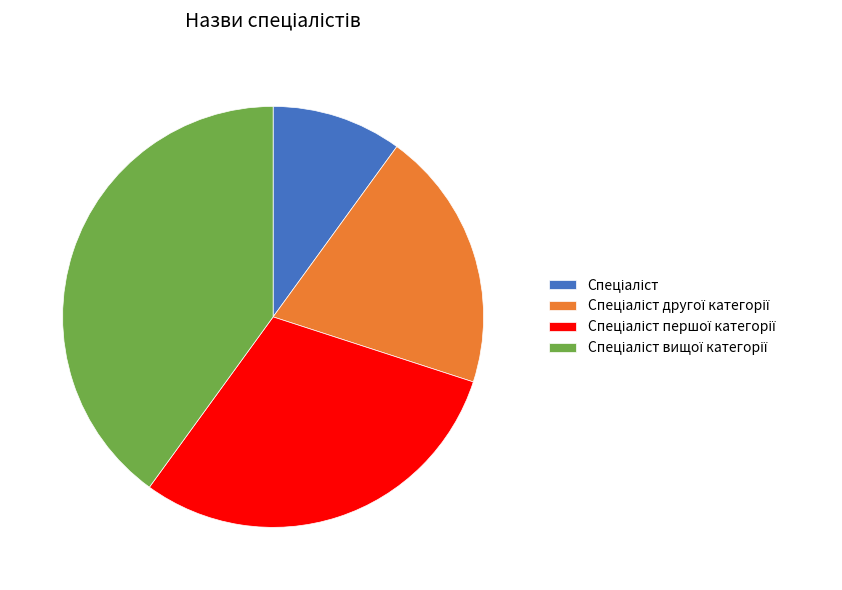

Does any single category account for the majority?

No